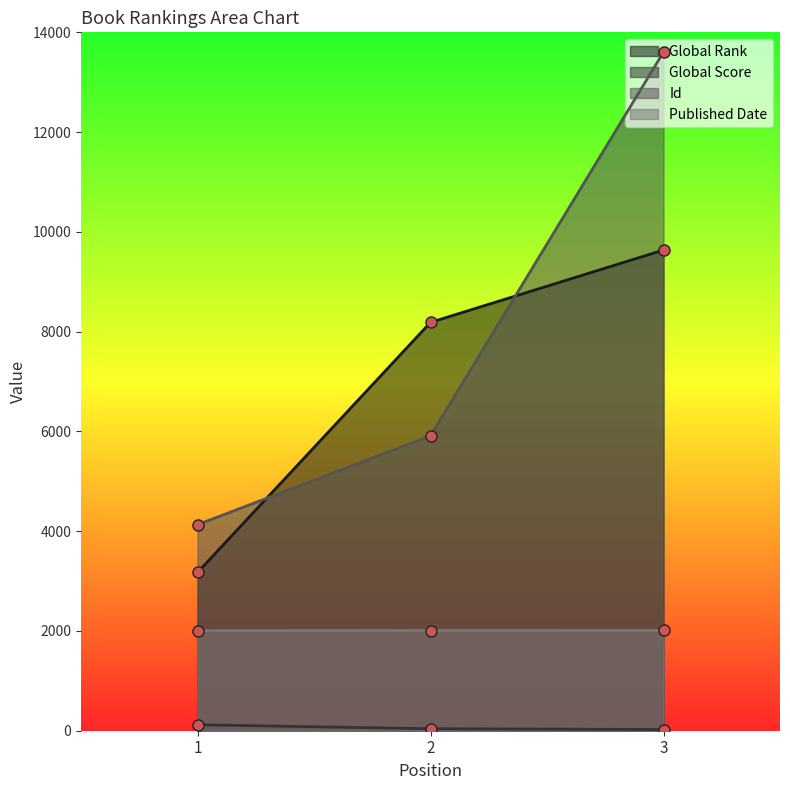

Read the Global Rank value at 2.

8186